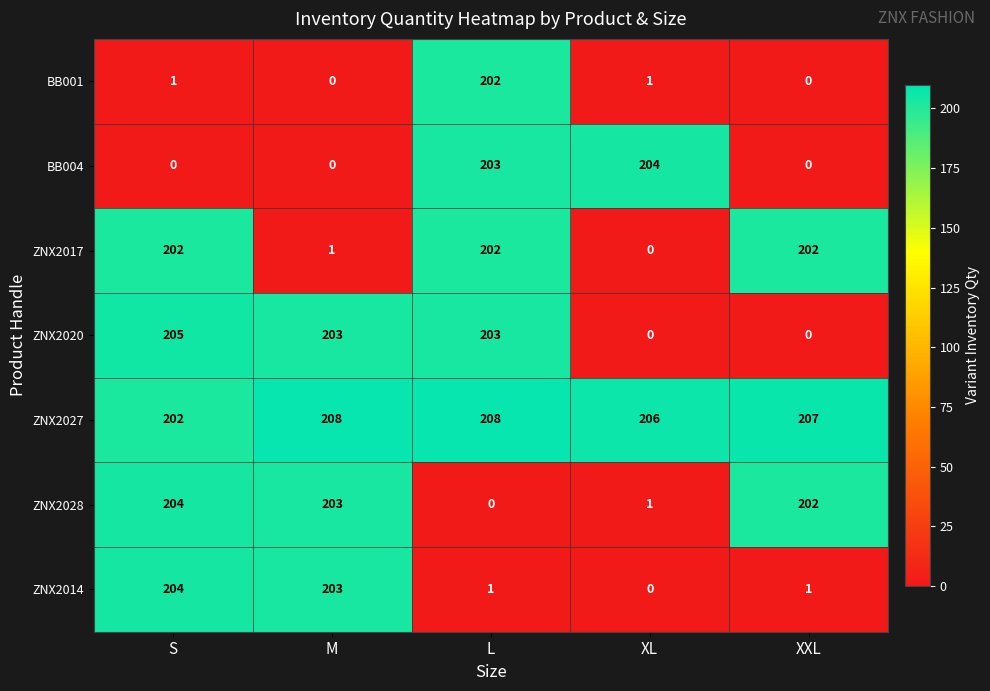

The value of ZNX2014 at S is 204. True or false?

True